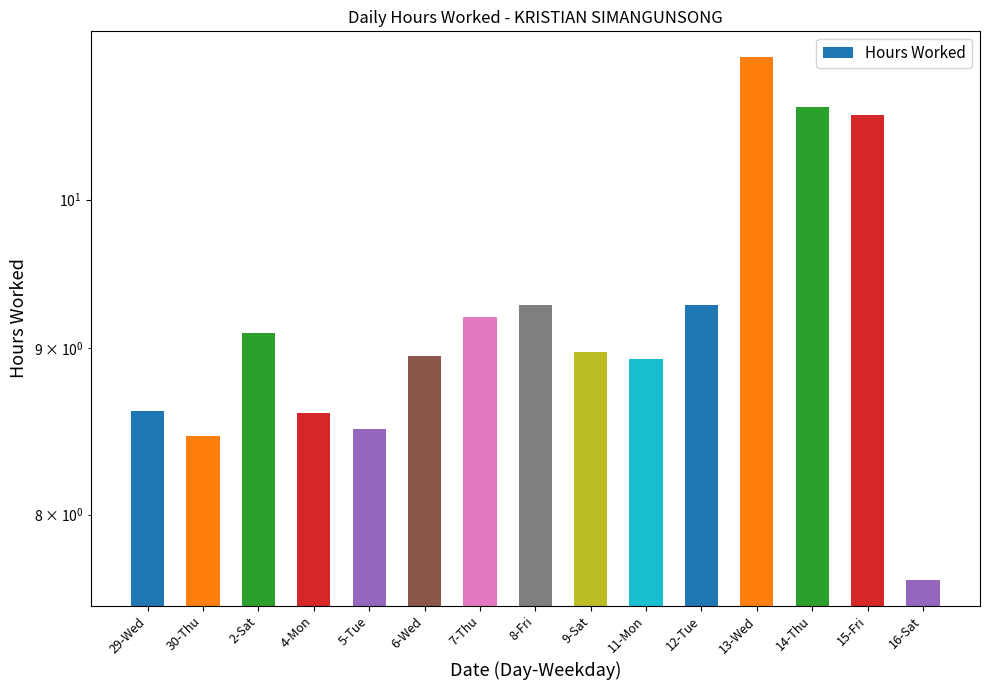

Where is the data nearest to the value 9?

9-Sat